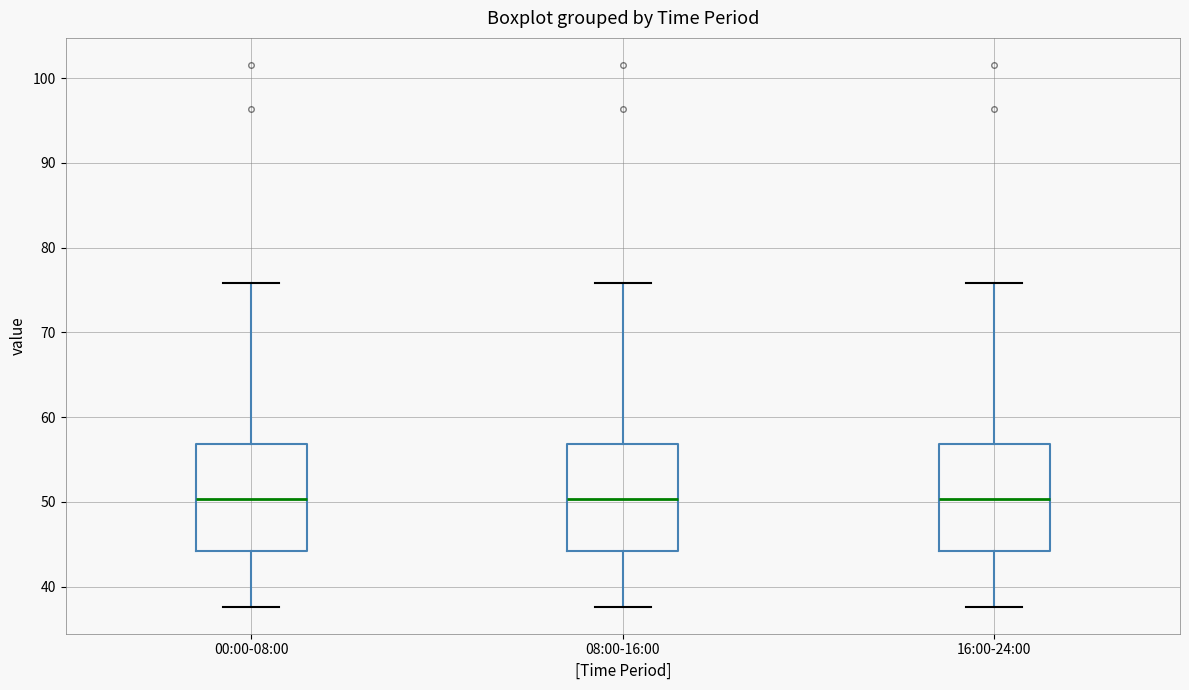

Reading left to right, transcribe this box plot: for each box, give where its median line is, the range the box spans, and where its two whiskers end, as read against the y-axis. The values are not printed on the chart, so give them approximately, as read against the axis.

00:00-08:00: median 50, box 44 to 57, whiskers 38 to 76
08:00-16:00: median 50, box 44 to 57, whiskers 38 to 76
16:00-24:00: median 50, box 44 to 57, whiskers 38 to 76